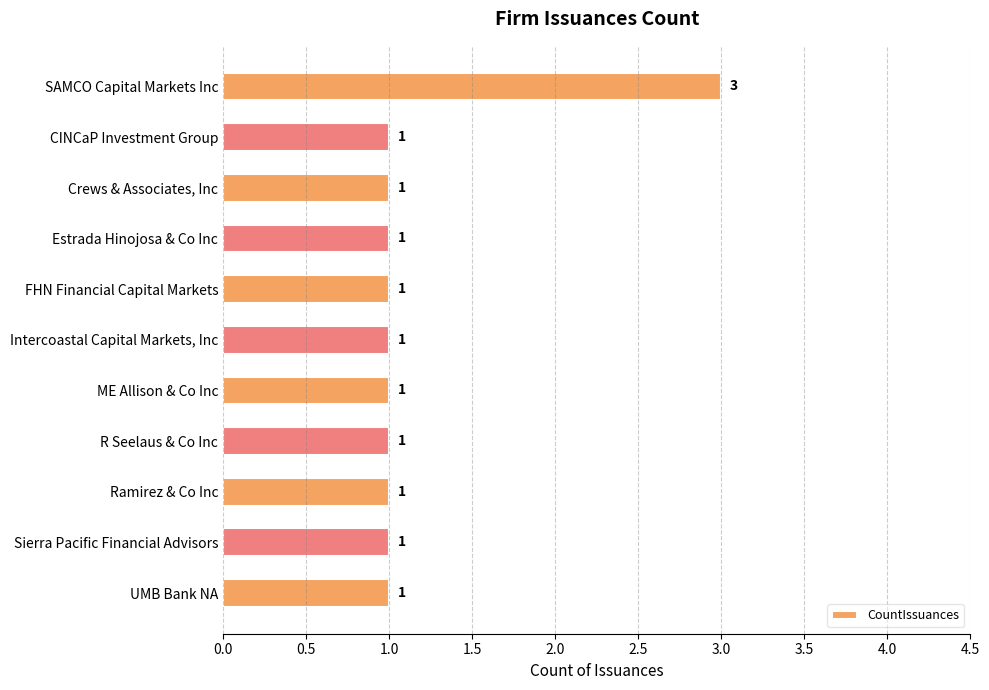

Is it true that the value at Estrada Hinojosa & Co Inc is 1?

True